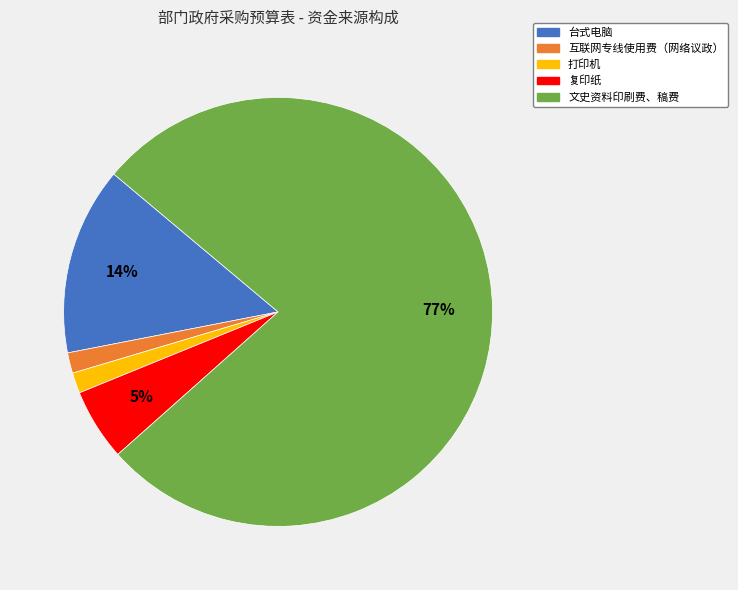

Is the sum of 文史资料印刷费、稿费 and 复印纸 greater than half?

Yes